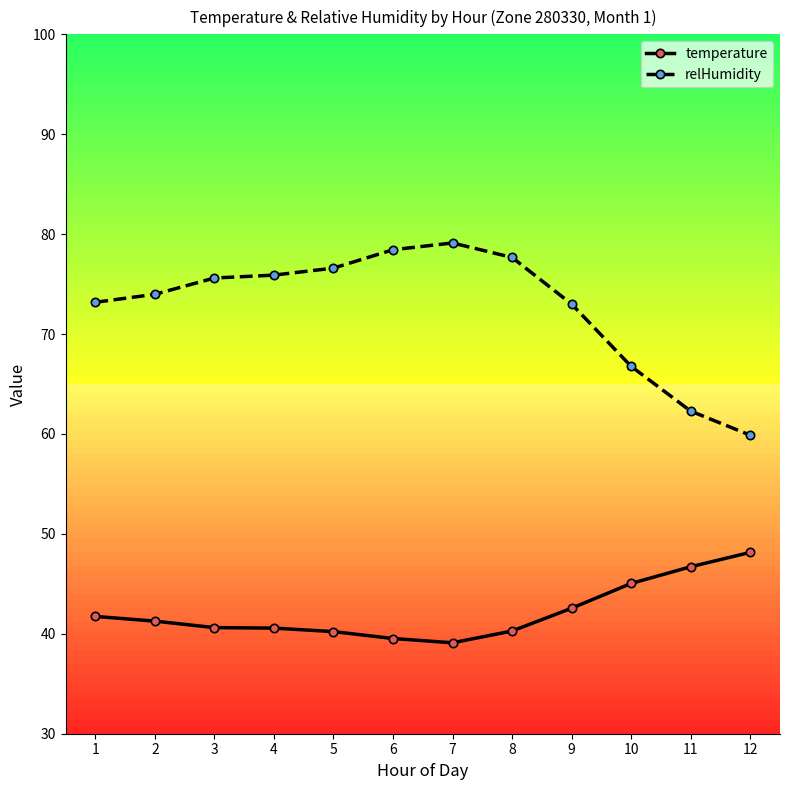

True or false: temperature and relHumidity intersect in this chart.

False